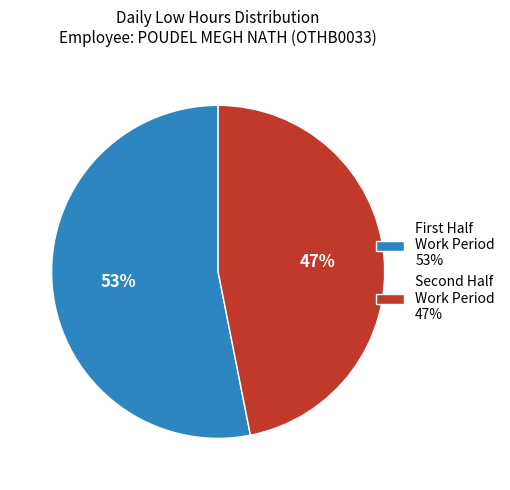

Is there a majority slice in this chart?

Yes